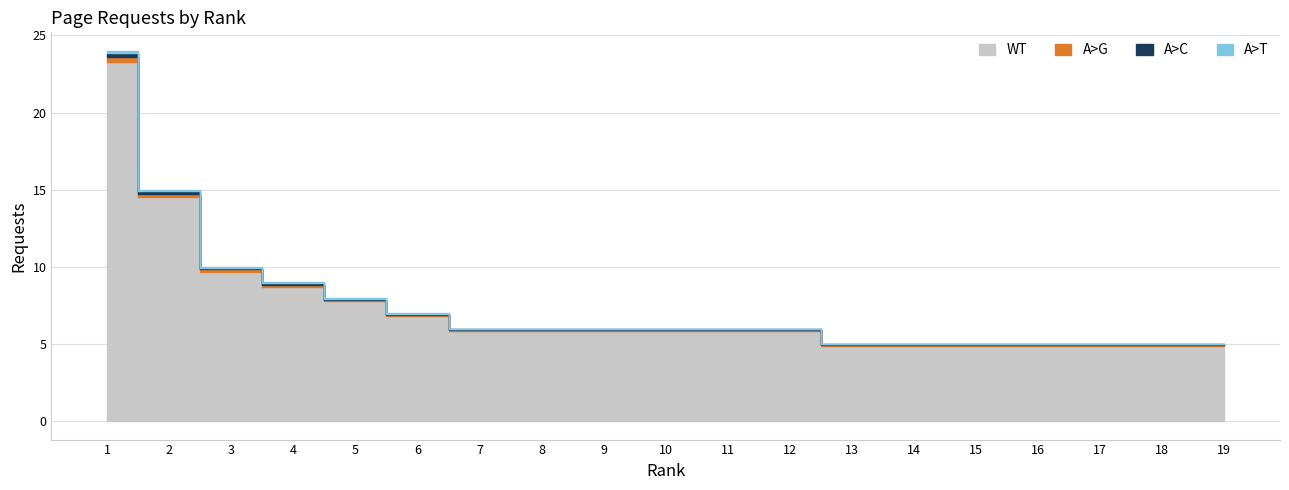

Reading right to left, list all the values displayed in this chart.

5	5	5	5	5	5	5	6	6	6	6	6	6	7	8	9	10	15	24